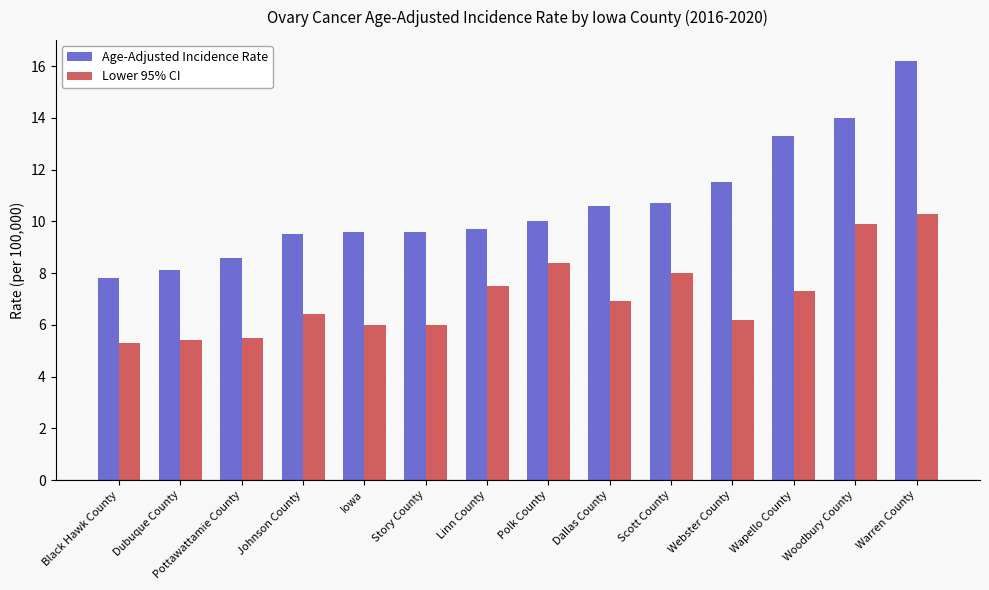

How many groups of bars are there?

14